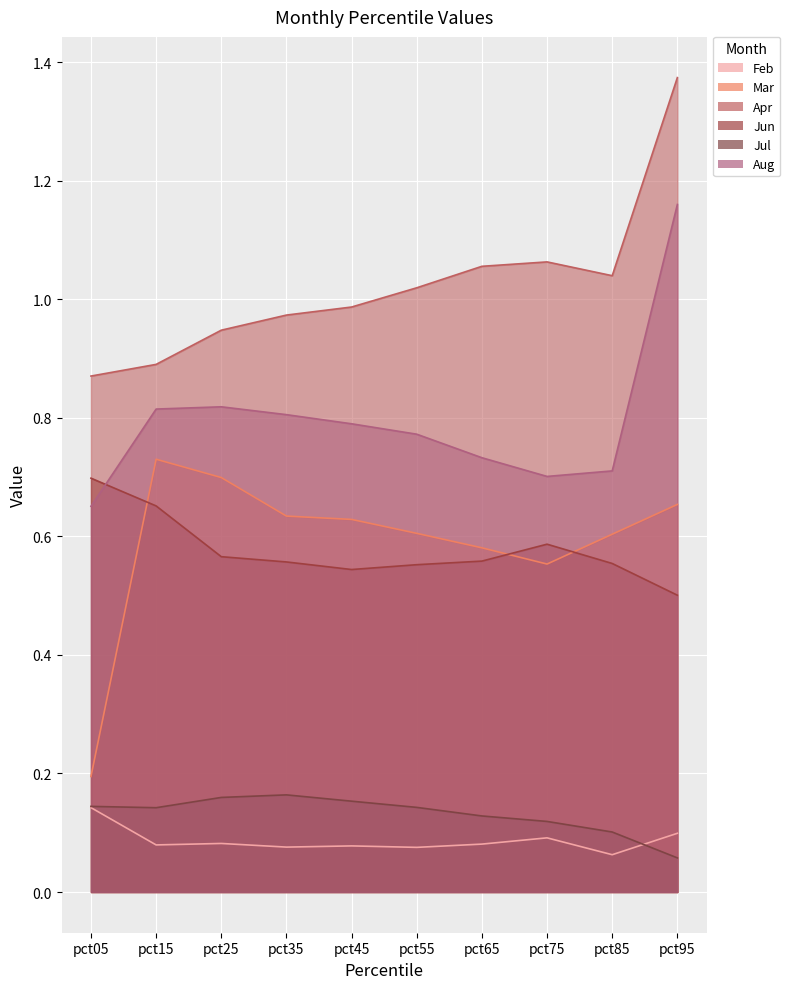

Which series changed the most between pct15 and pct45?

Jun